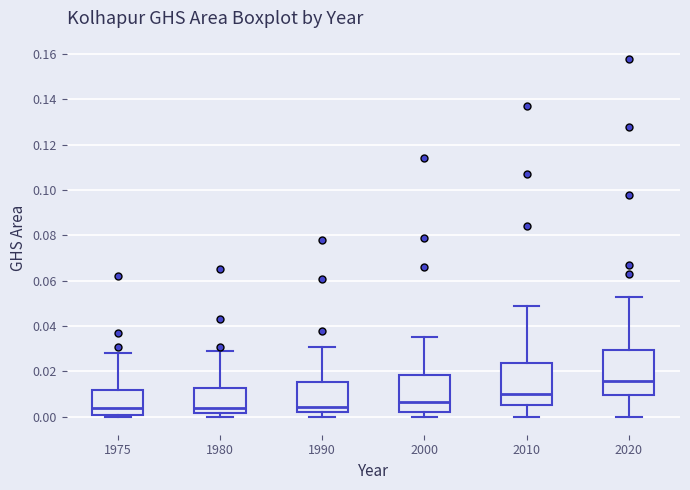

Reading left to right, transcribe this box plot: for each box, give where its median line is, the range the box spans, and where its two whiskers end, as read against the y-axis. The values are not printed on the chart, so give them approximately, as read against the axis.

1975: median 0.004, box 0.002 to 0.012, whiskers 0.000 to 0.028
1980: median 0.004, box 0.002 to 0.012, whiskers 0.000 to 0.030
1990: median 0.004, box 0.002 to 0.016, whiskers 0.000 to 0.032
2000: median 0.006, box 0.002 to 0.018, whiskers 0.000 to 0.036
2010: median 0.010, box 0.006 to 0.024, whiskers 0.000 to 0.050
2020: median 0.016, box 0.010 to 0.030, whiskers 0.000 to 0.054